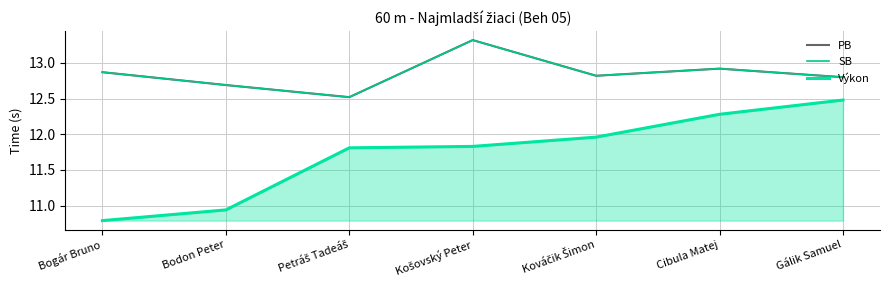

How many lines are shown in the chart?

3